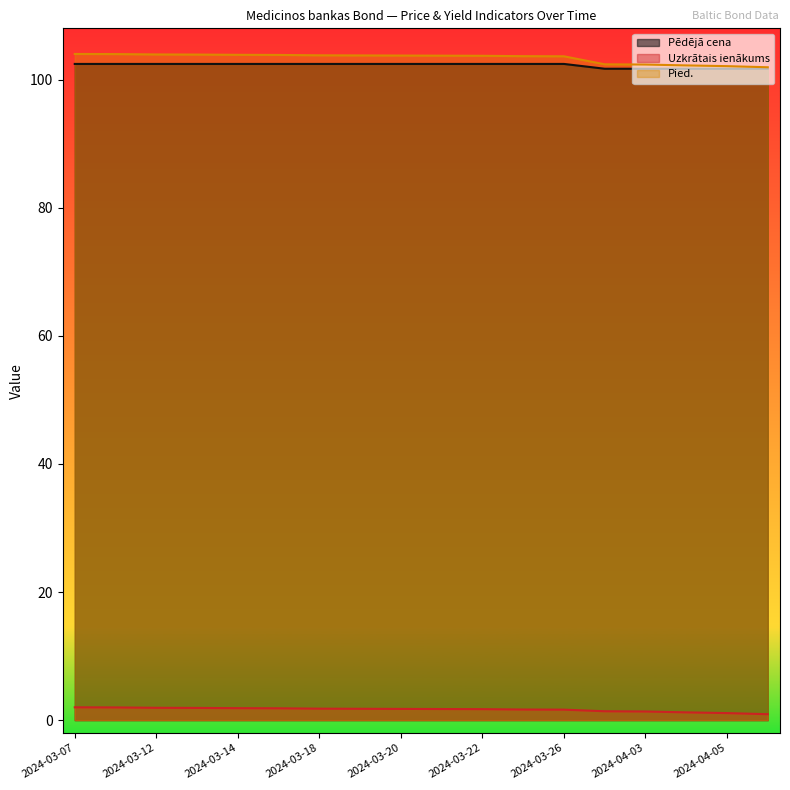

What is the total value across all series at 2024-03-18?

208.0